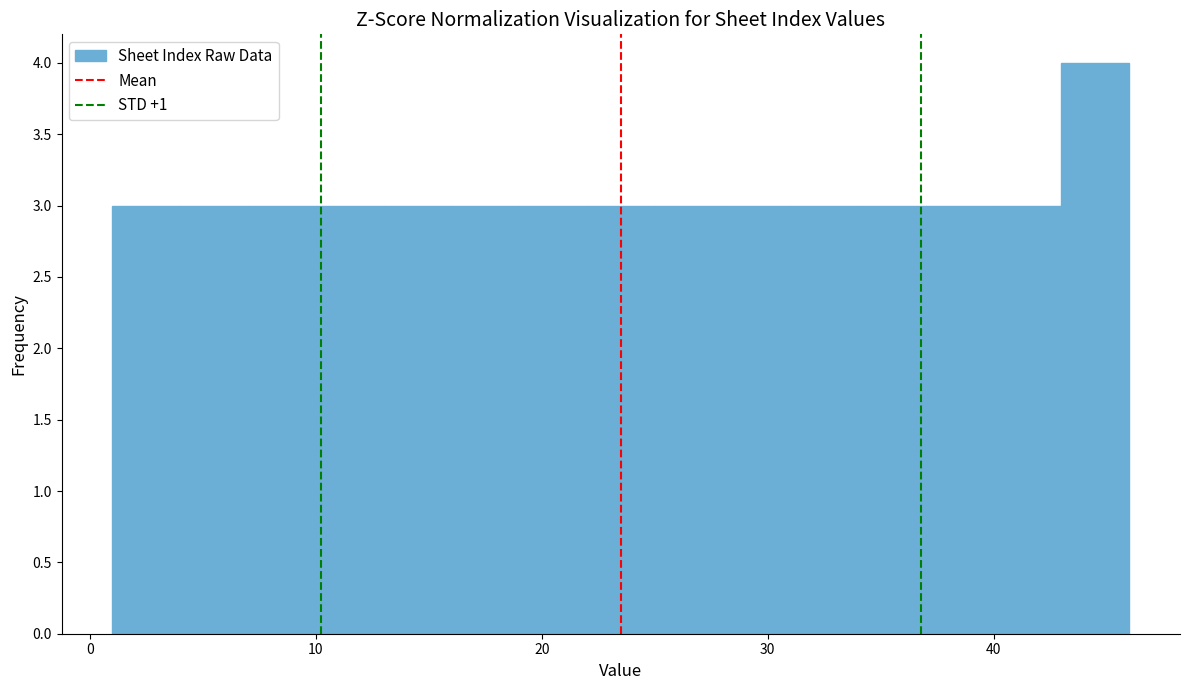

Read against the x-axis, roughly where is the centre of the tallest bar?

45